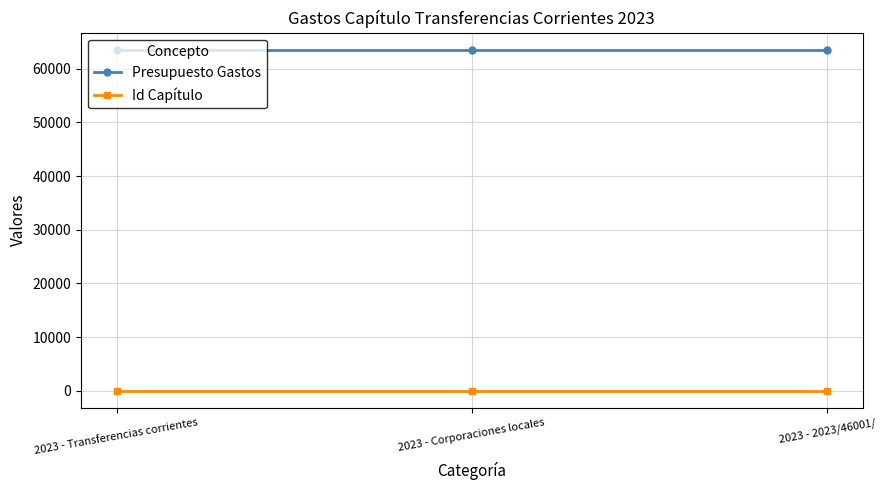

Which series has the largest total across all categories?

Presupuesto Gastos